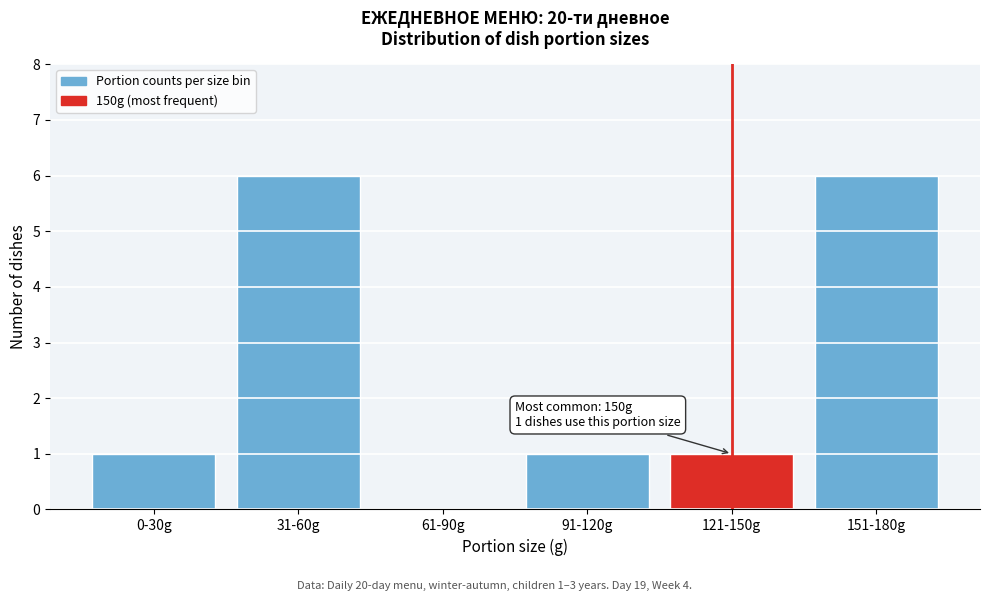

Reading left to right, extract all data points from this chart.

0-30g=1	31-60g=6	61-90g=0	91-120g=1	121-150g=1	151-180g=6